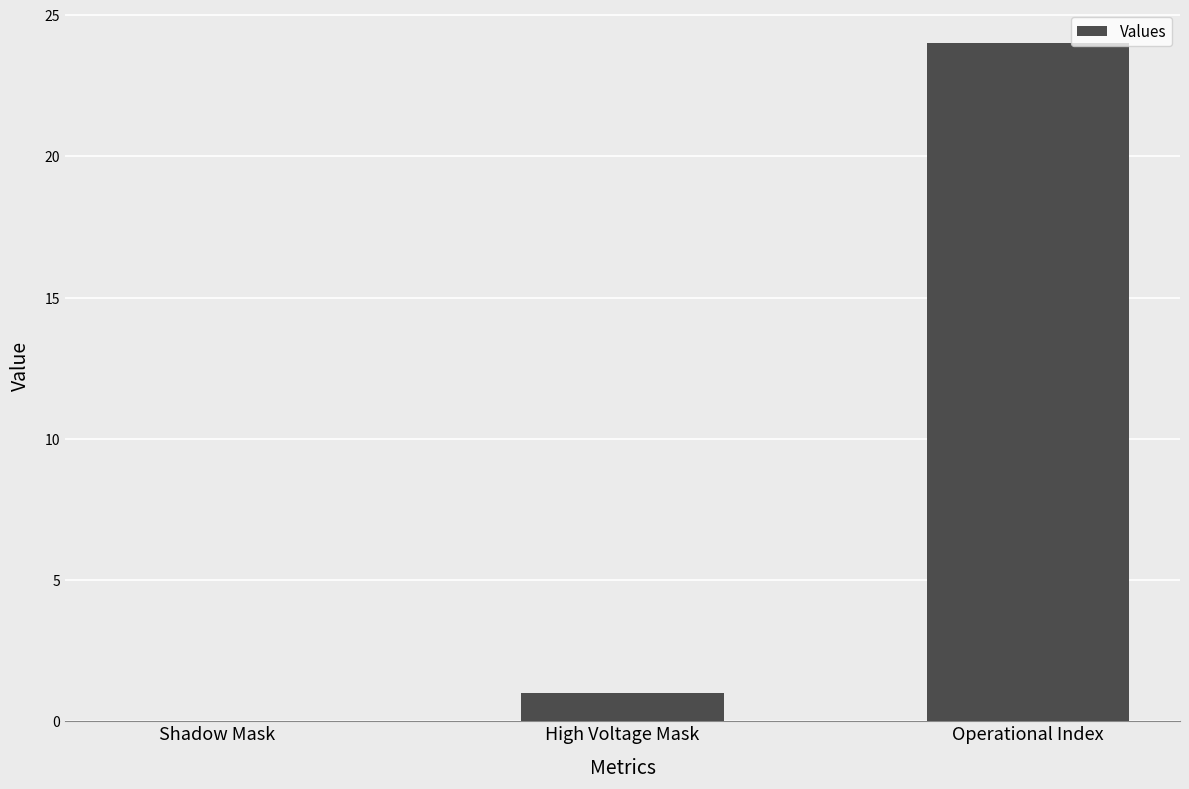

How many positive values are there?

2